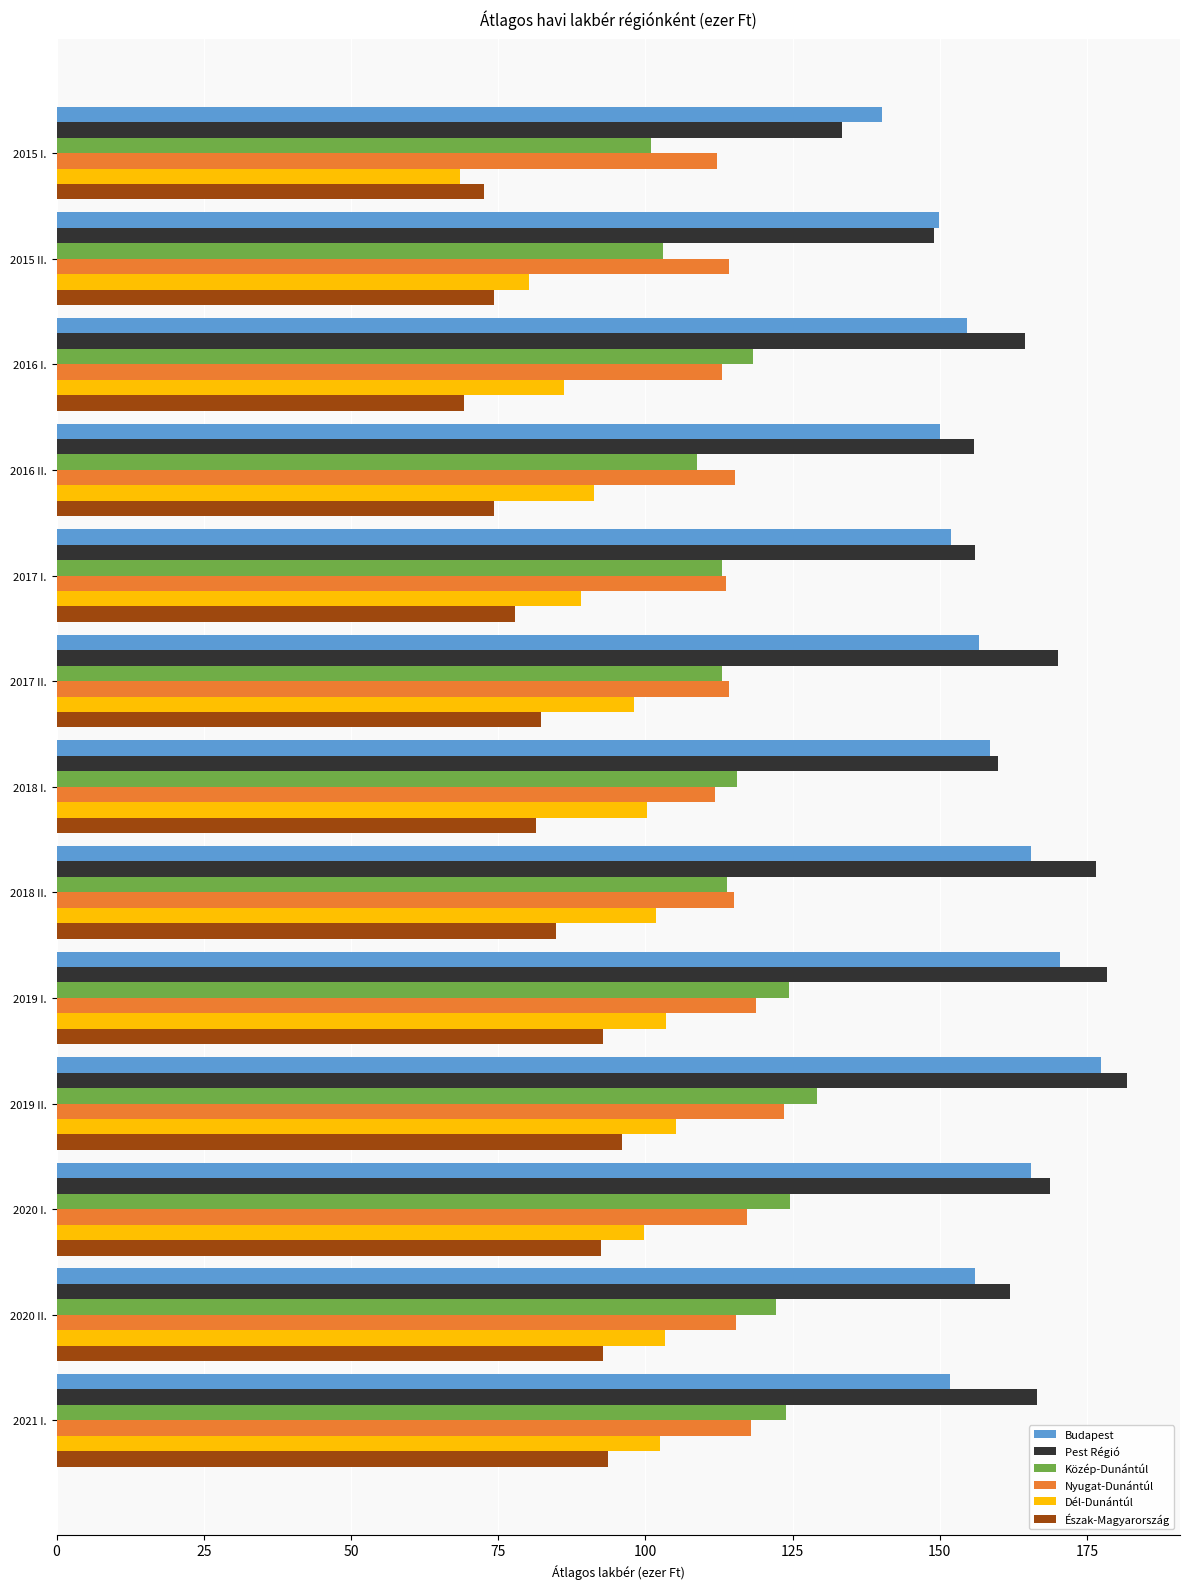

The value of Nyugat-Dunántúl at 2021 I. is 118.0. True or false?

True